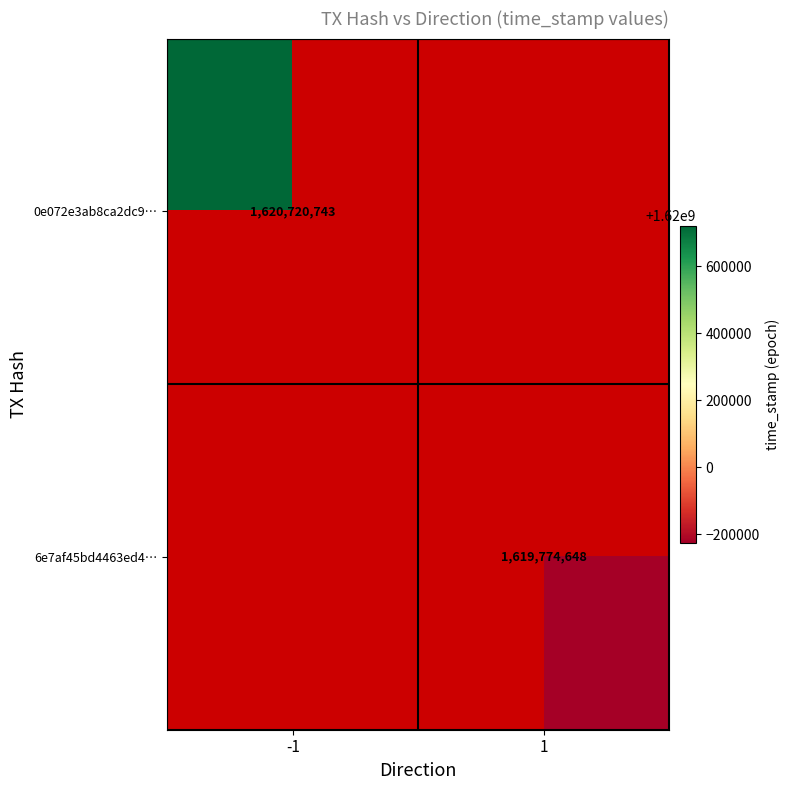

The value of 0e072e3ab8ca2dc9… at -1 is 2764130429. True or false?

False